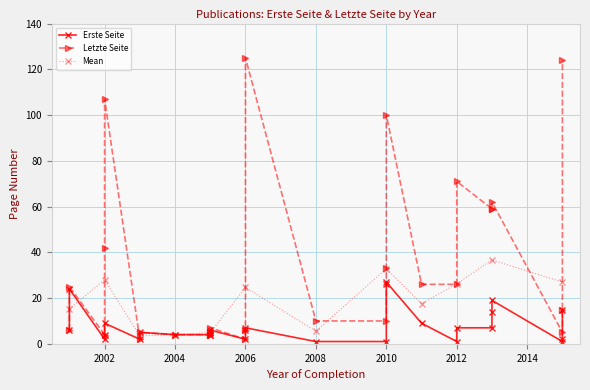

True or false: Letzte Seite and Erste Seite intersect in this chart.

False